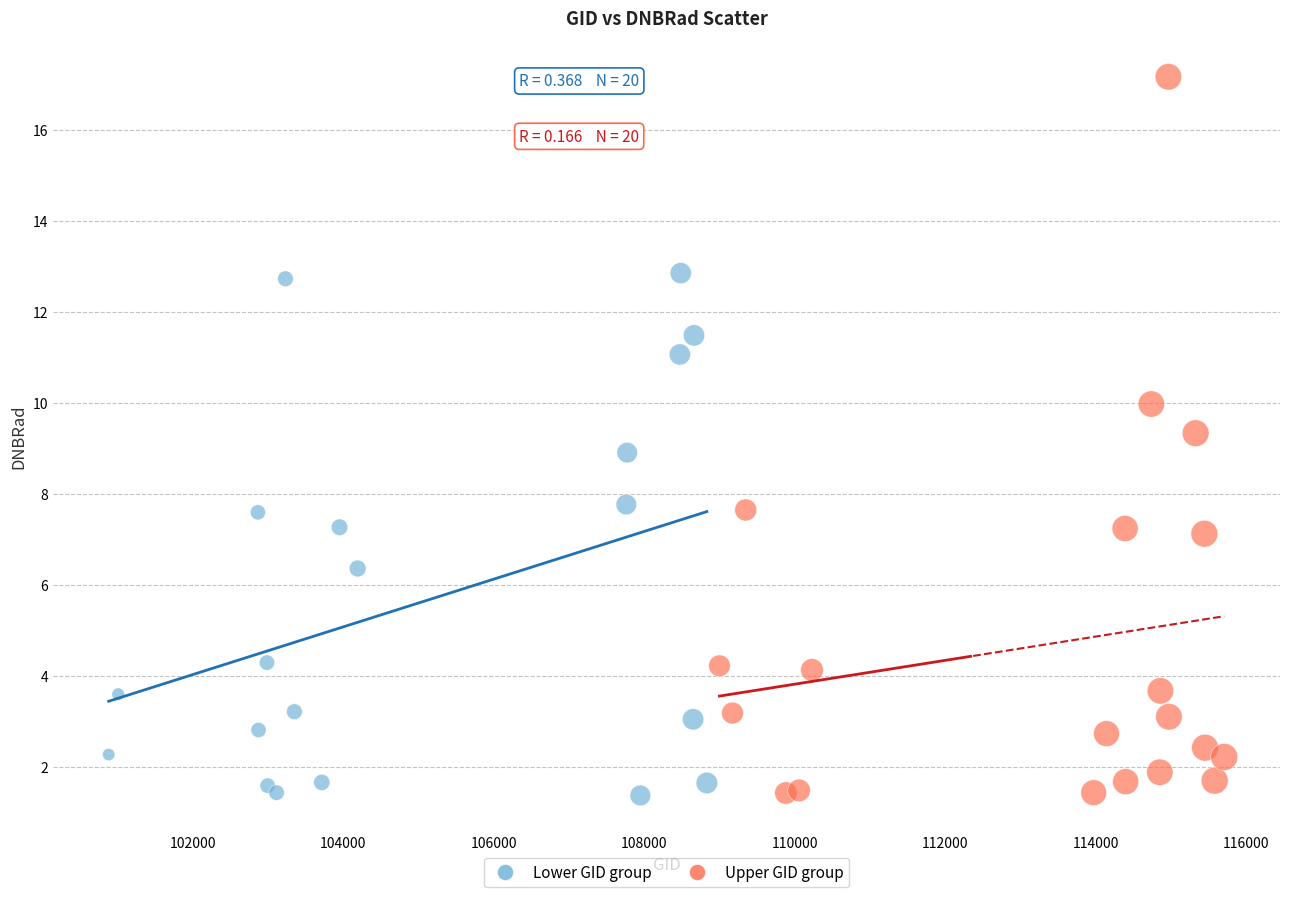

What are all the series names shown in the legend?

Lower GID group, Upper GID group